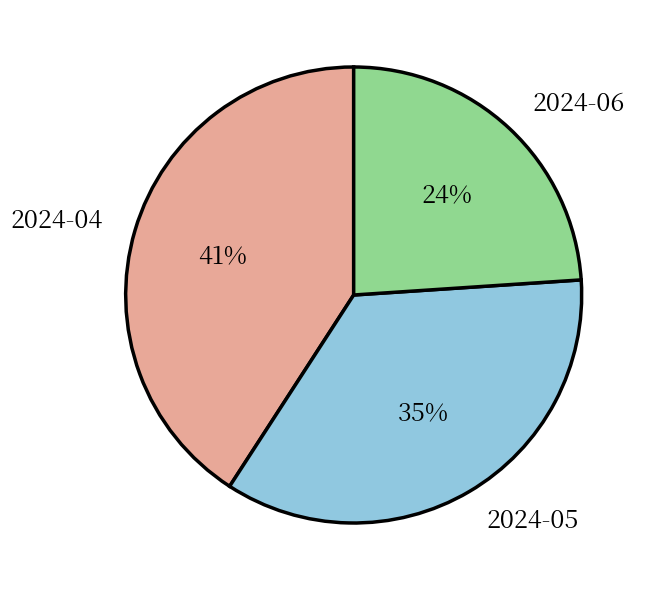

Is it true that 2024-04 is 54% of the pie?

False